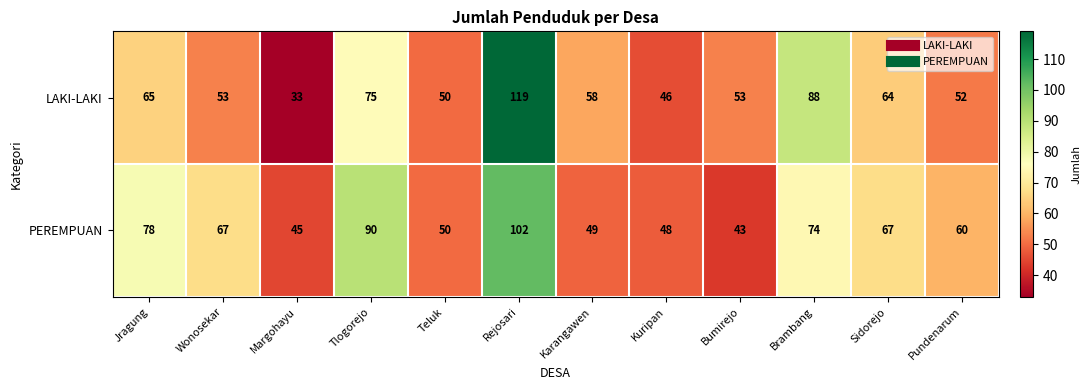

At Kuripan, list the series in order from largest to smallest.

PEREMPUAN, LAKI-LAKI